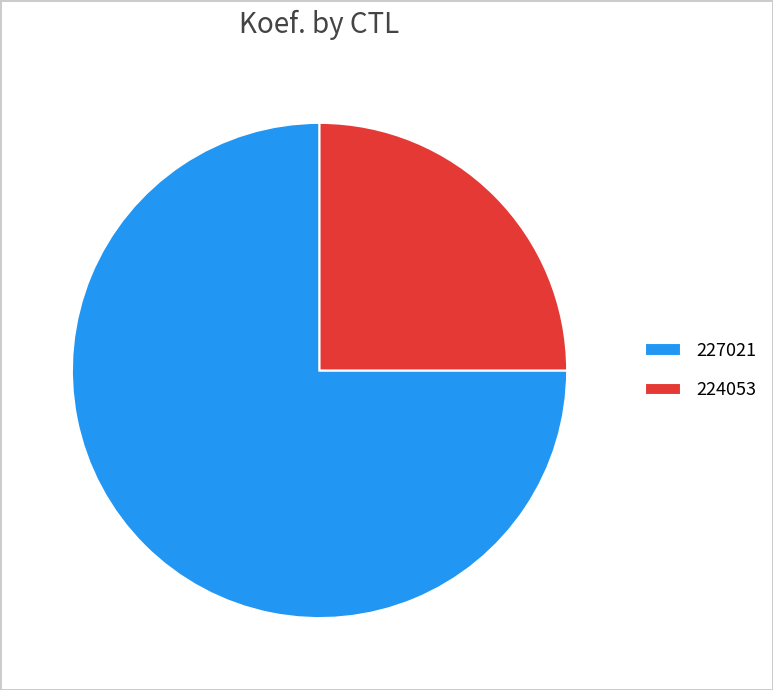

Which category accounts for the majority?

227021